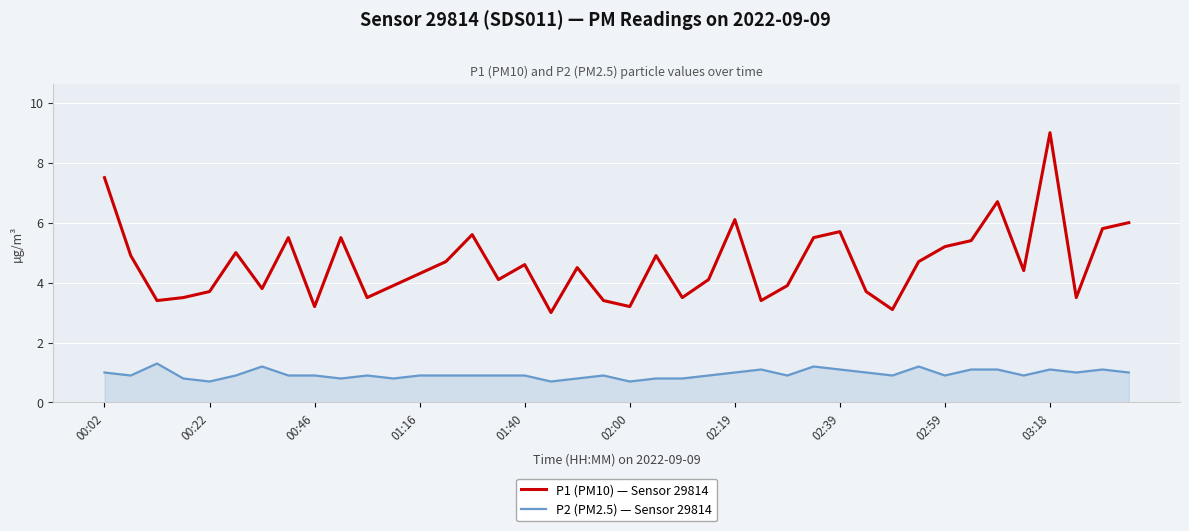

True or false: P2 (PM2.5) — Sensor 29814 and P1 (PM10) — Sensor 29814 intersect in this chart.

False